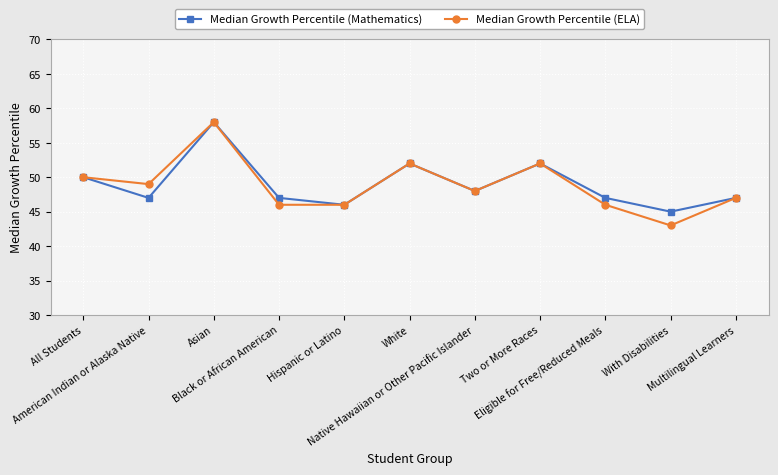

What is the sum of all Median Growth Percentile (ELA) values?

537